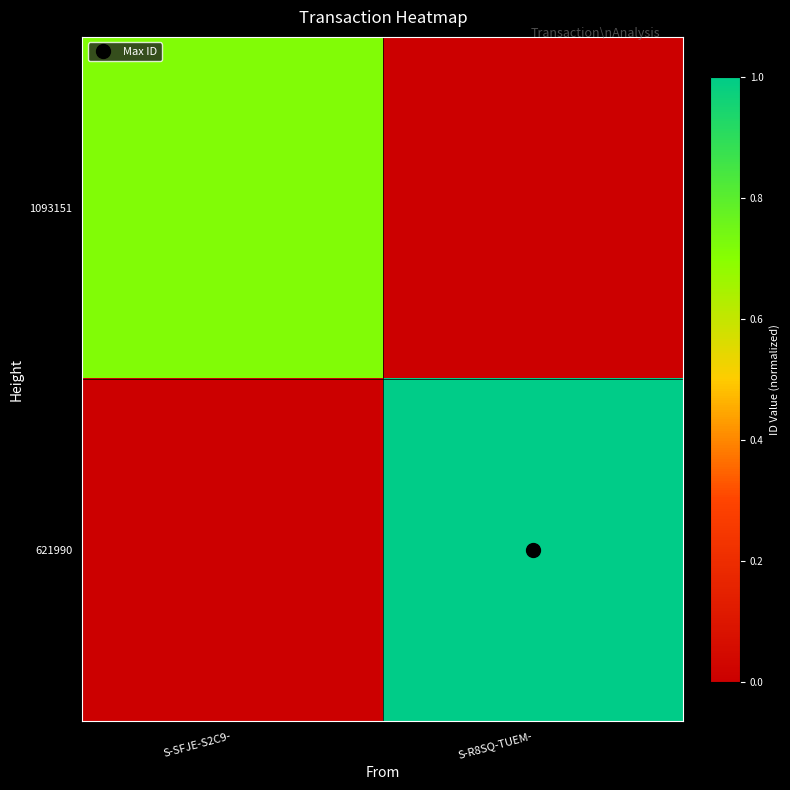

Which series has the largest total across all categories?

621990